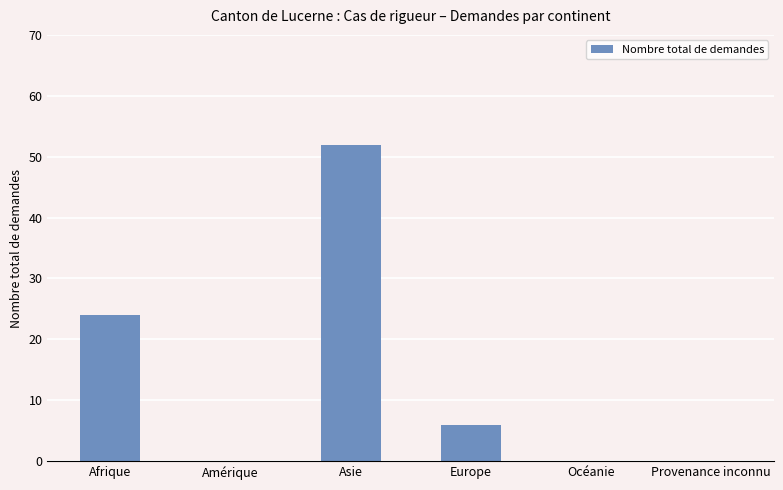

What is the sum of all values?

82